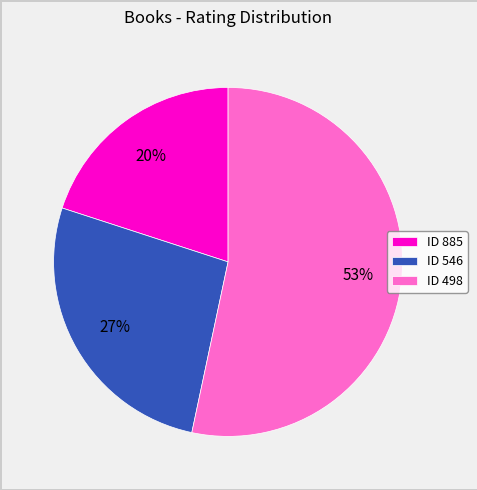

Combined, do ID 498 and ID 885 account for over 50%?

Yes